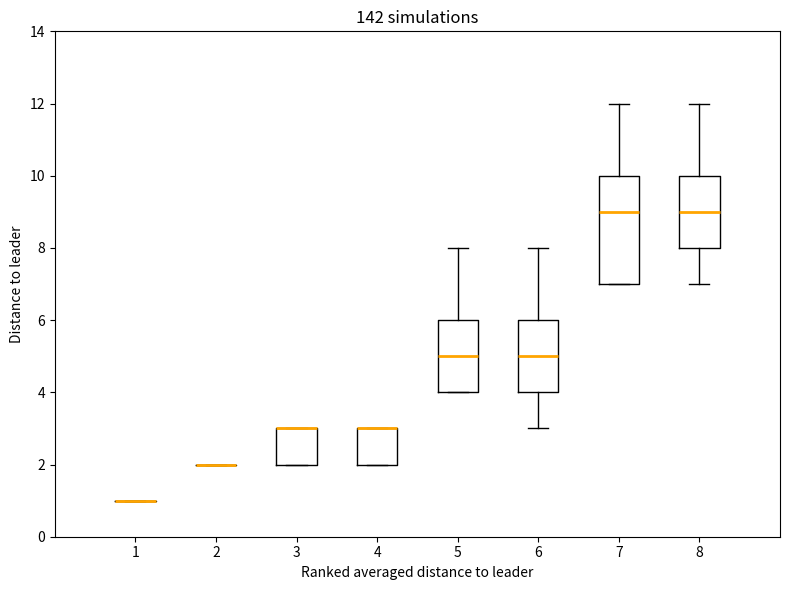

Reading left to right, read every box against the y-axis: the position of its median line, the range the box covers, and the ends of its whiskers. The values are not printed on the chart, so give them approximately, as read against the axis.

1: box collapsed to a line at 1, whiskers 1 to 1
2: box collapsed to a line at 2, whiskers 2 to 2
3: median 3 (drawn on the box's upper edge), box 2 to 3, whiskers 2 to 3
4: median 3 (drawn on the box's upper edge), box 2 to 3, whiskers 2 to 3
5: median 5, box 4 to 6, whiskers 4 to 8
6: median 5, box 4 to 6, whiskers 3 to 8
7: median 9, box 7 to 10, whiskers 7 to 12
8: median 9, box 8 to 10, whiskers 7 to 12